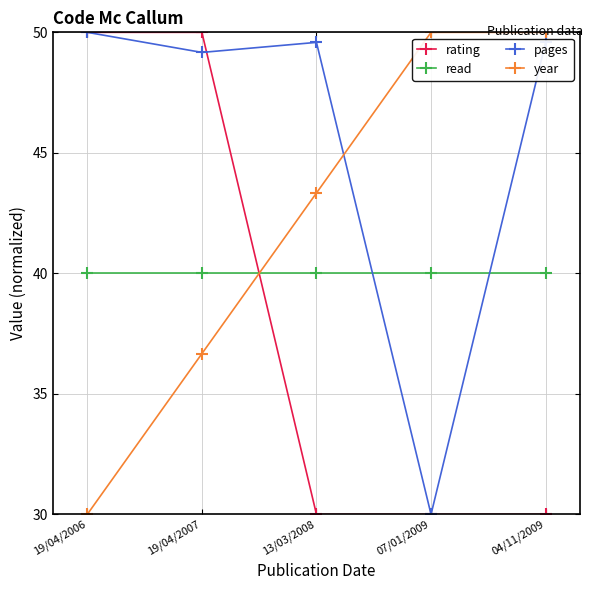

What is the maximum value for rating?

50.0